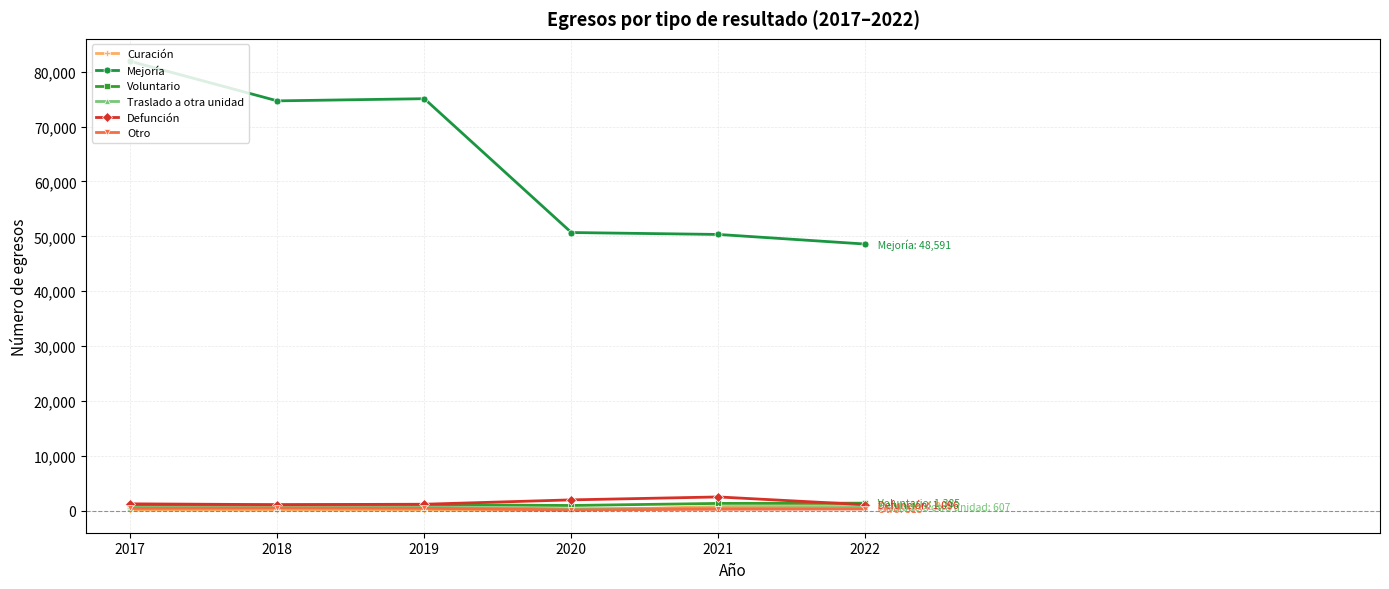

At which category is the sum across all series the highest?

2017